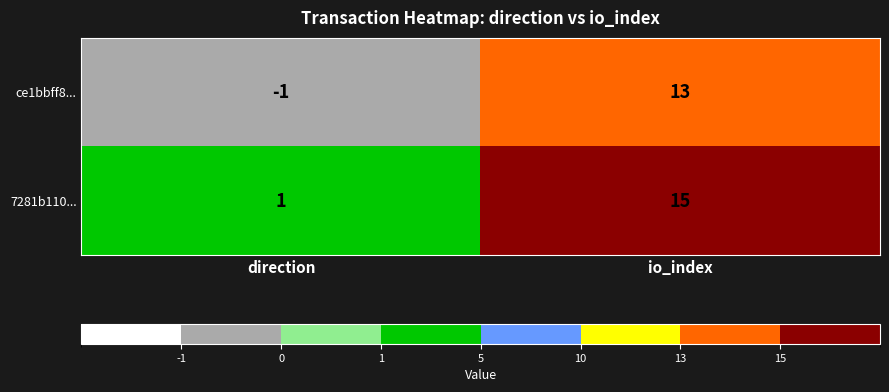

Rank the series by their maximum value, from lowest to highest.

ce1bbff8..., 7281b110...